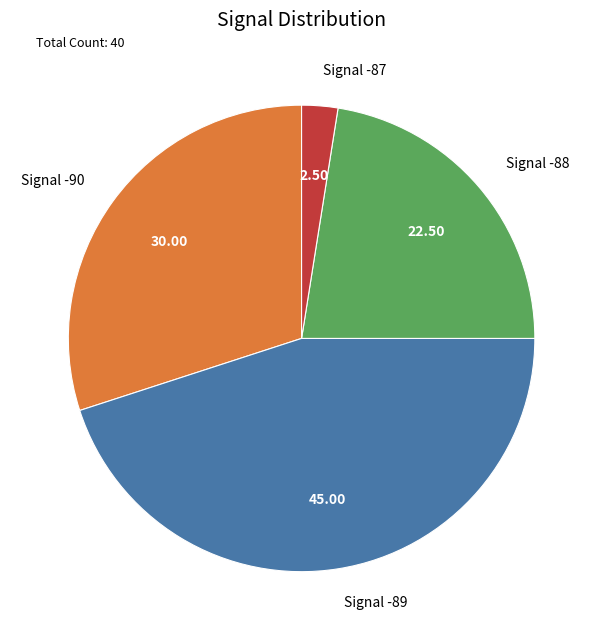

Approximately how many times larger is the value at Signal -90 compared to Signal -89?

0.7